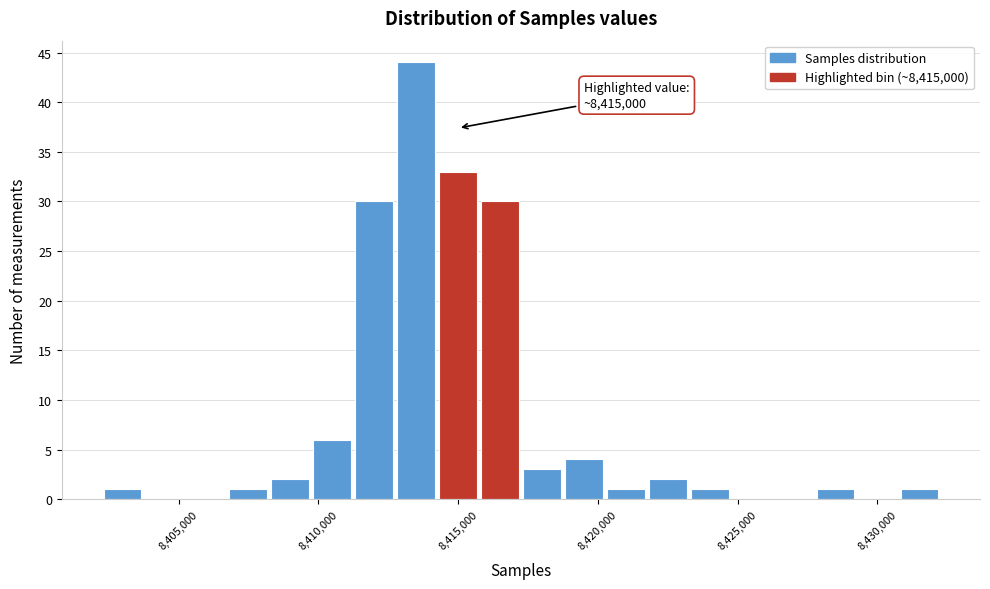

Around what value on the x-axis is the tallest bar? Give the approximate position of its centre, as read against the axis.

8413500